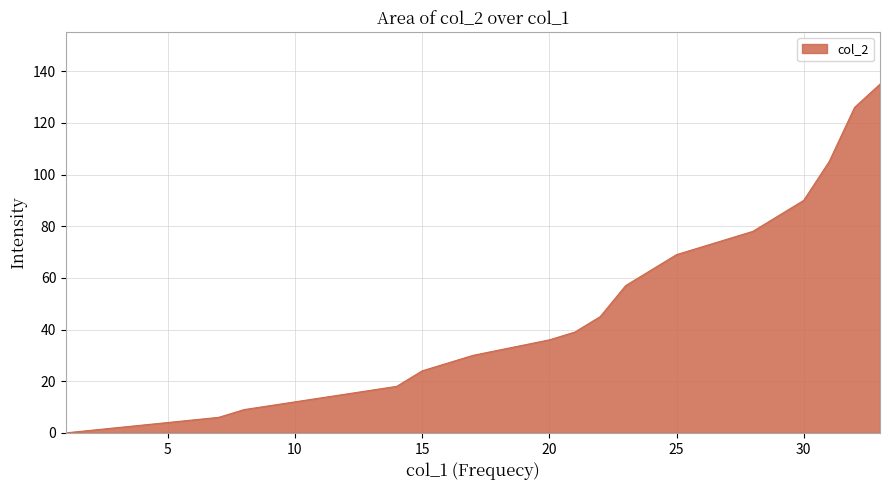

What is the approximate value at 23?

57.0